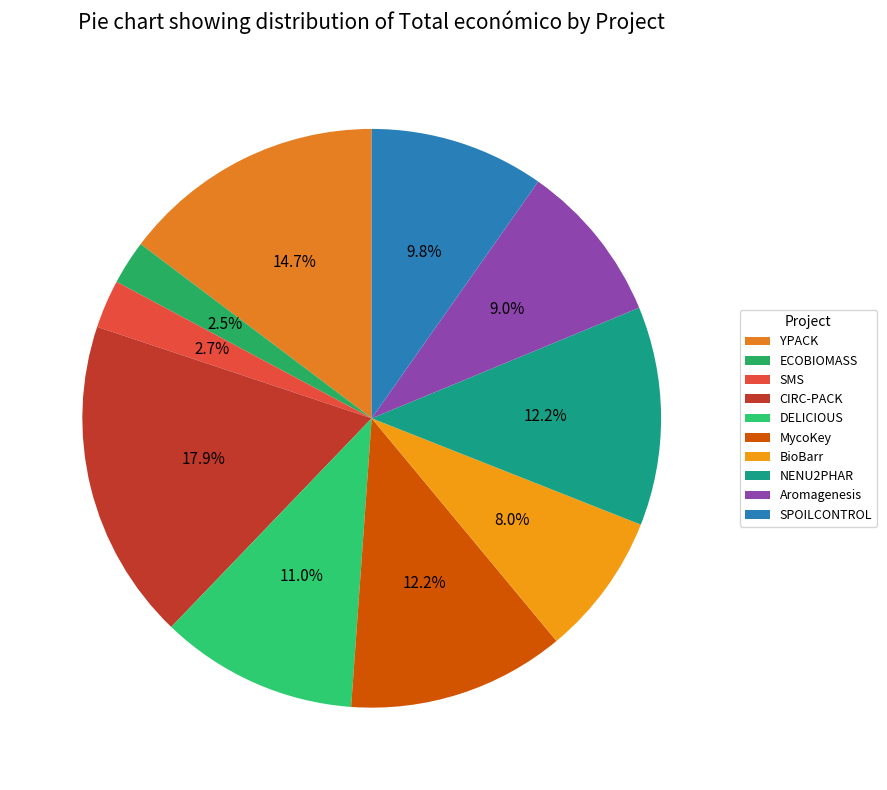

How many segments does this pie chart have?

10